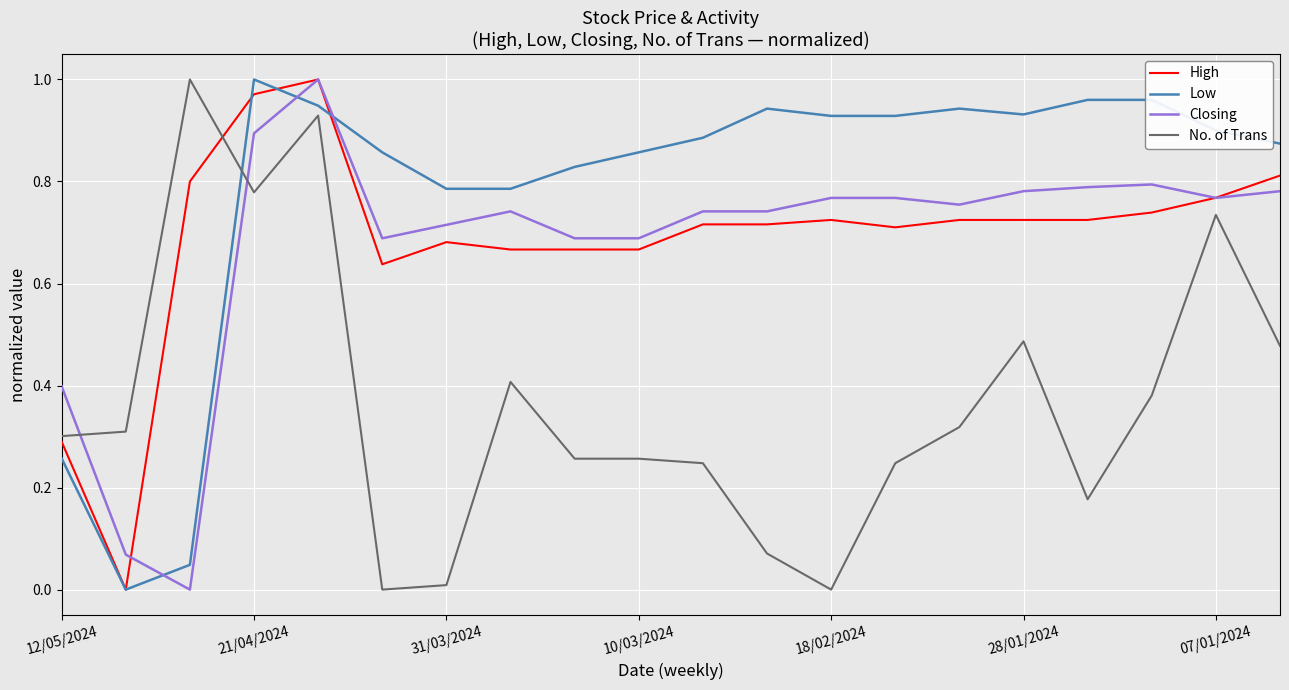

After their last crossing, which series has the higher values: High or No. of Trans?

High